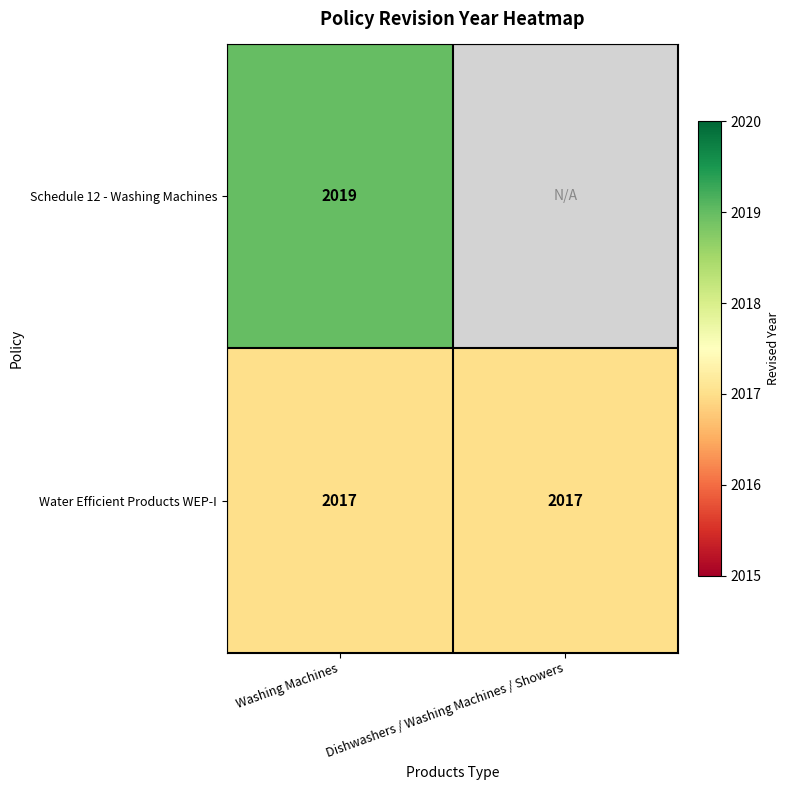

What is the total value across all series at Washing Machines?

4036